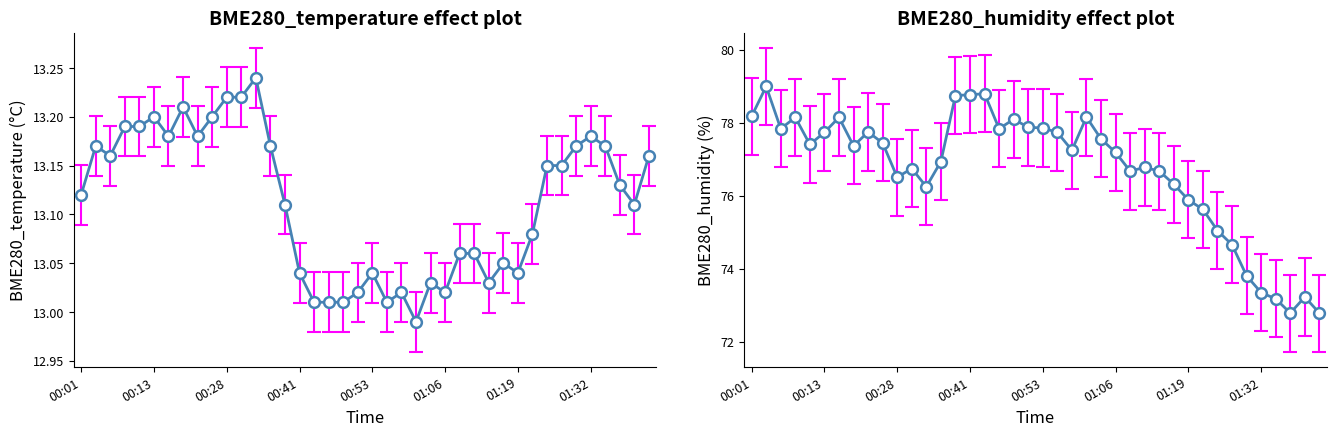

Which series has the widest spread of Y values?

BME280_humidity